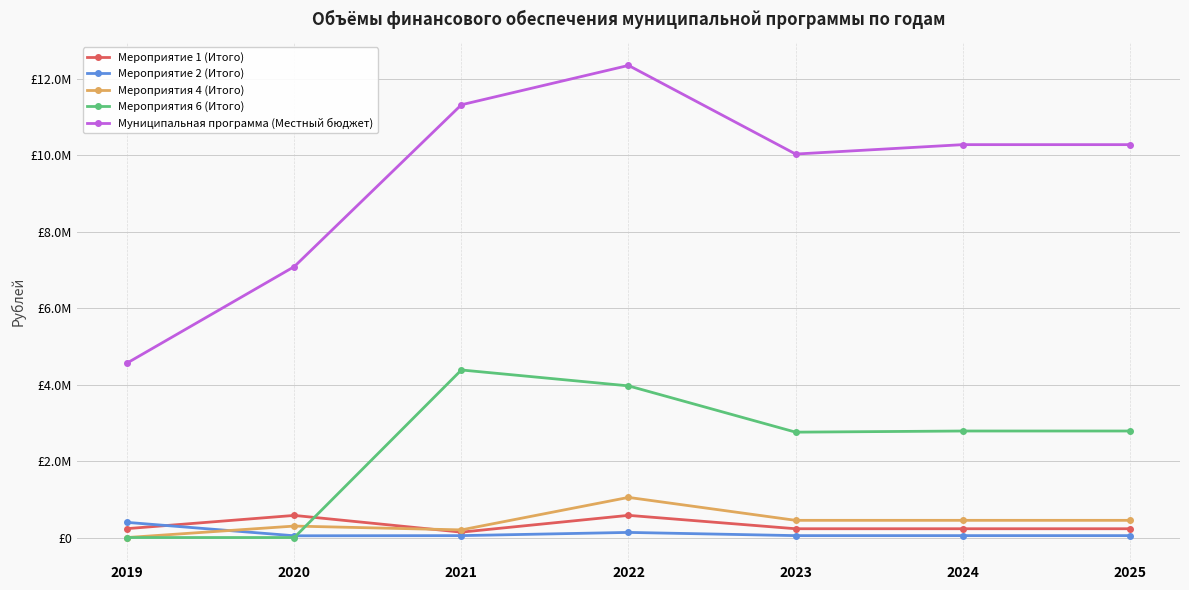

Where does the Мероприятия 4 (Итого) series first go above 450000?

2022